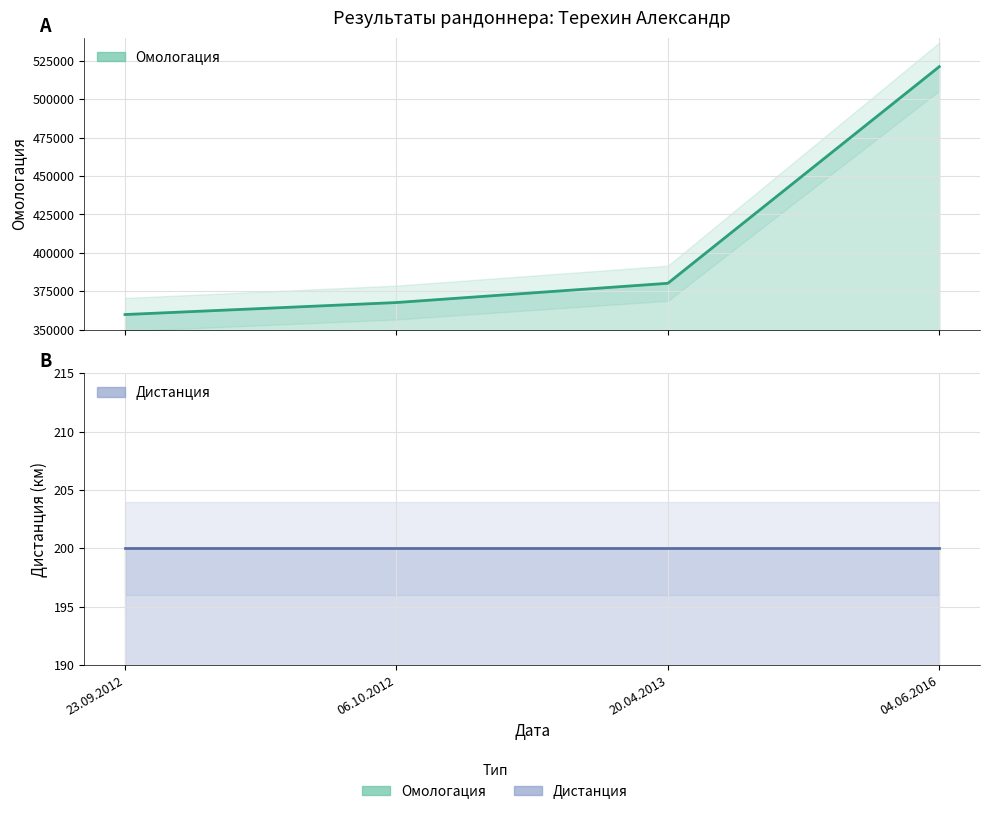

At which category is the sum across all series the highest?

04.06.2016